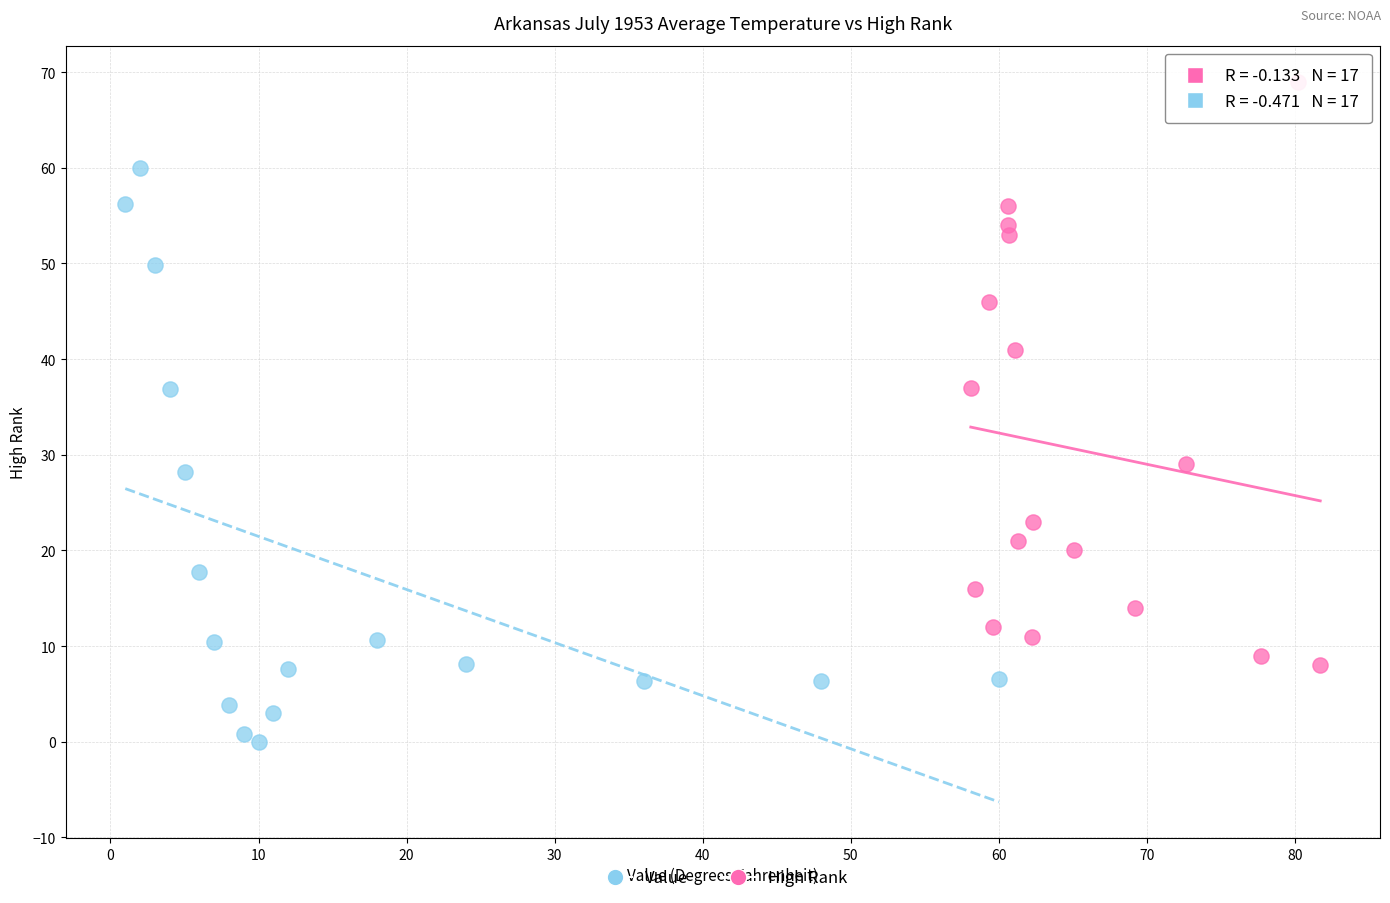

Which series reaches the minimum Y coordinate?

Value